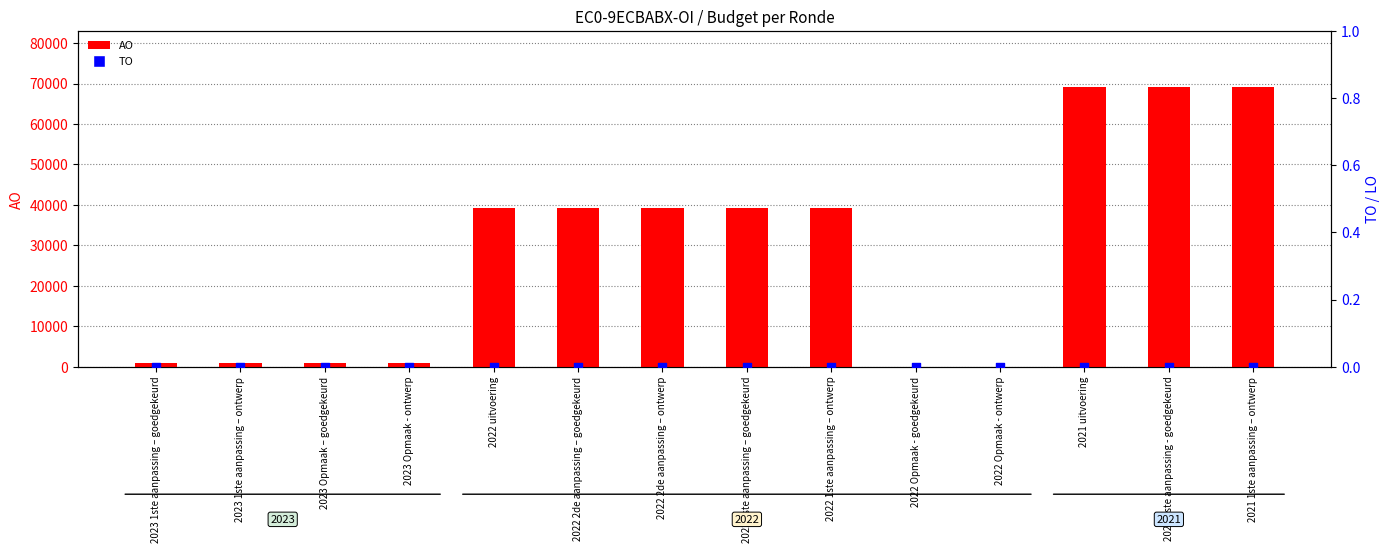

Which series contains the highest Y value?

AO